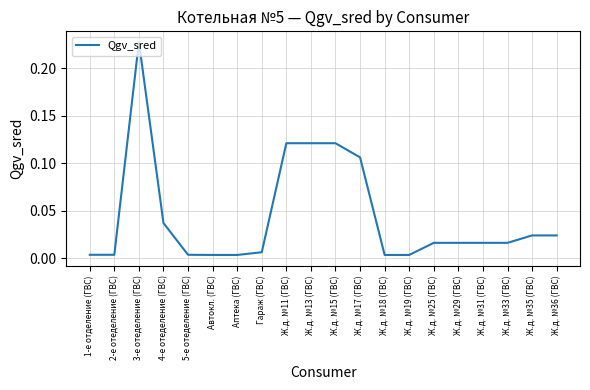

Which category has the highest value across all series?

3-е отеделение (ГВС)